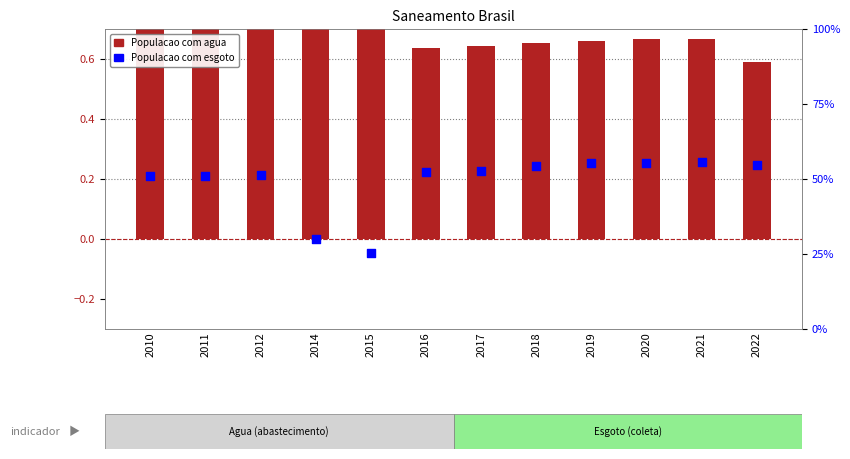

What are all the series names shown in the legend?

Populacao com agua, Populacao com esgoto